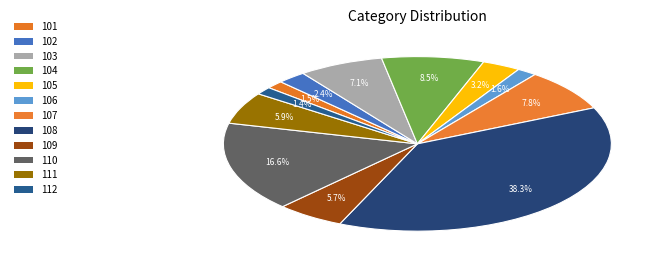

What is the total percentage of 106 and 108?

40.0%